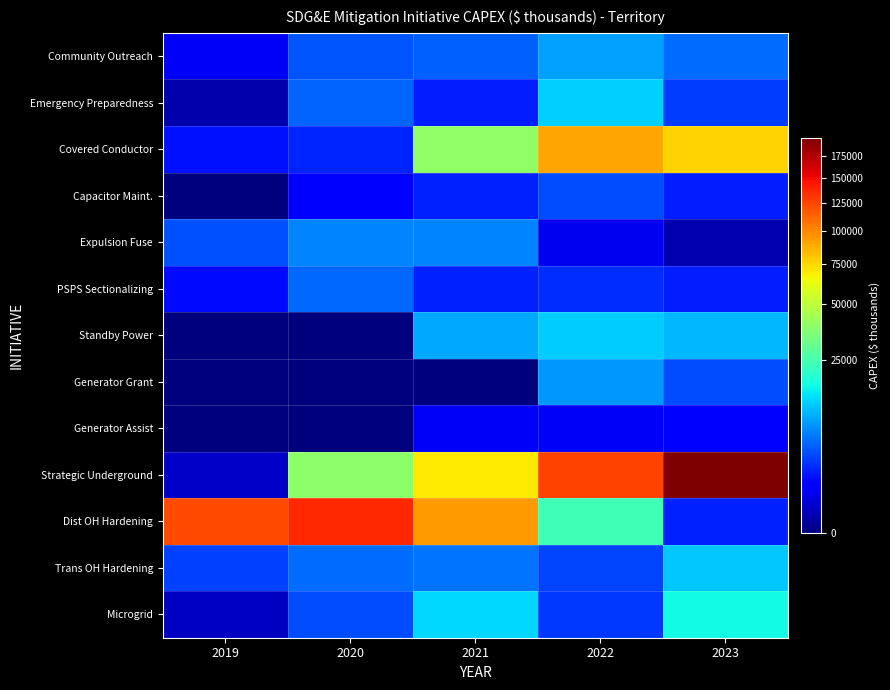

What is the difference between the highest and lowest values at 2021?

94315.5